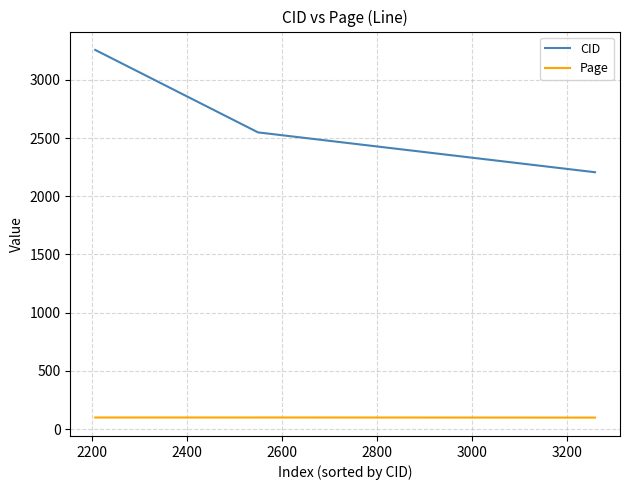

True or false: CID has more than 2 interior local peaks.

False